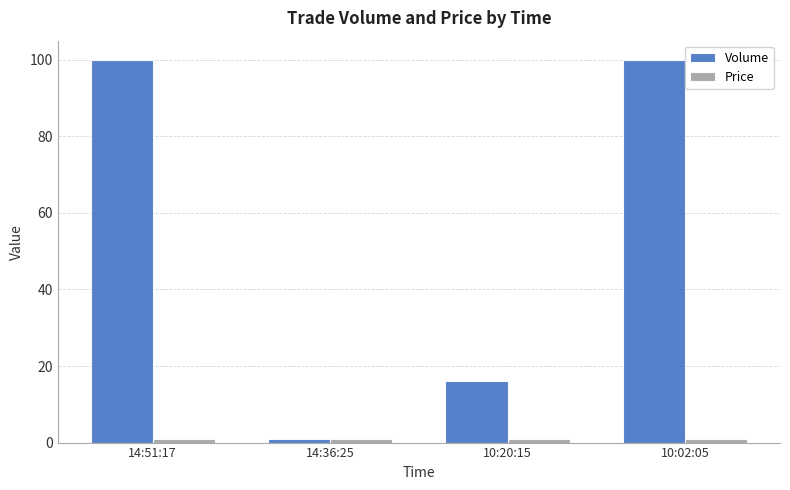

Which series changed the most between 14:36:25 and 10:02:05?

Volume